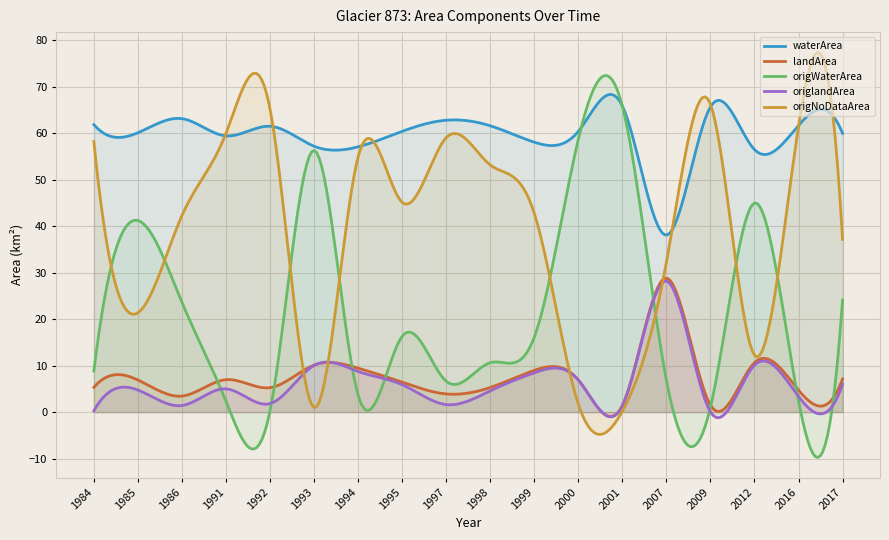

True or false: origlandArea and waterArea cross at least once.

False